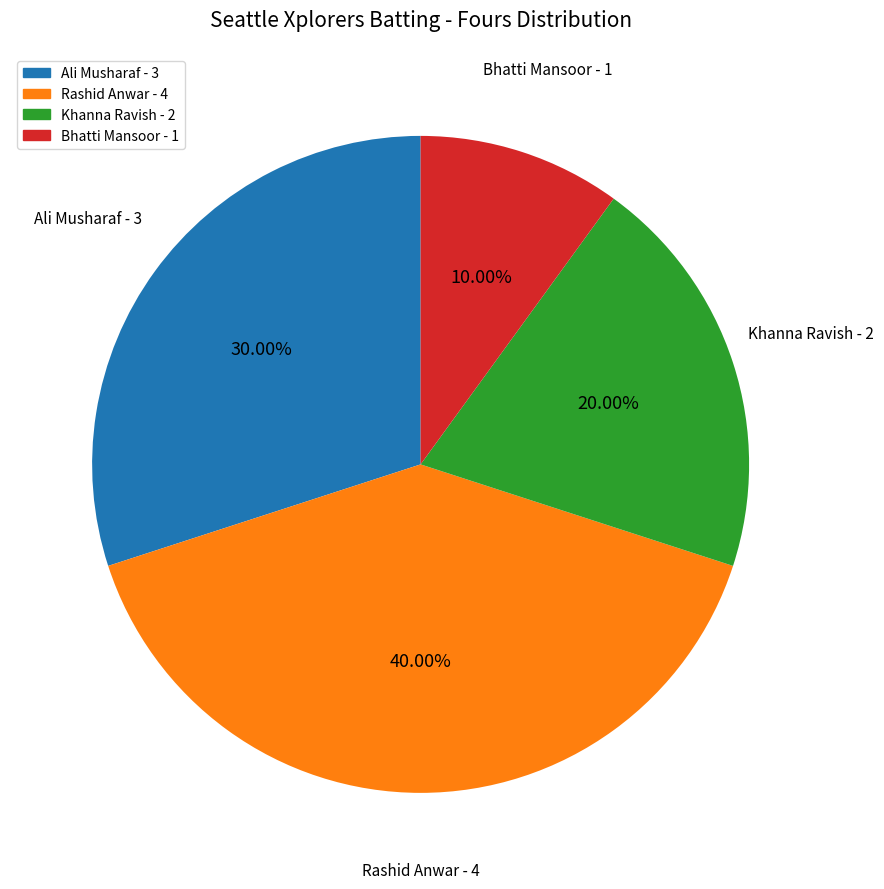

To the nearest percent, what is the average slice percentage?

25%